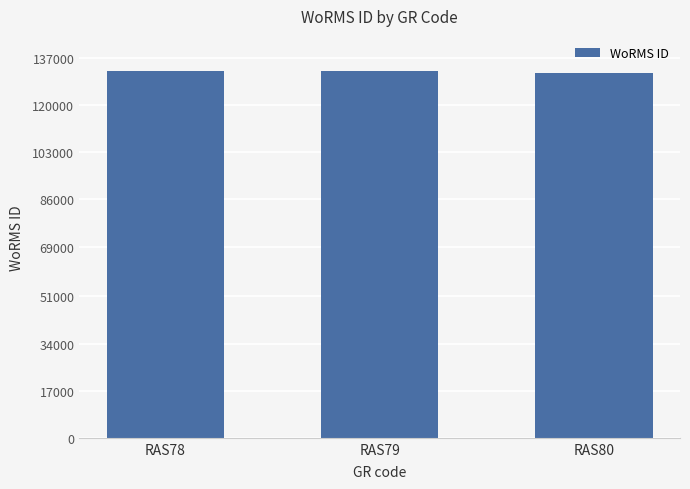

What is the greatest value displayed?

132233